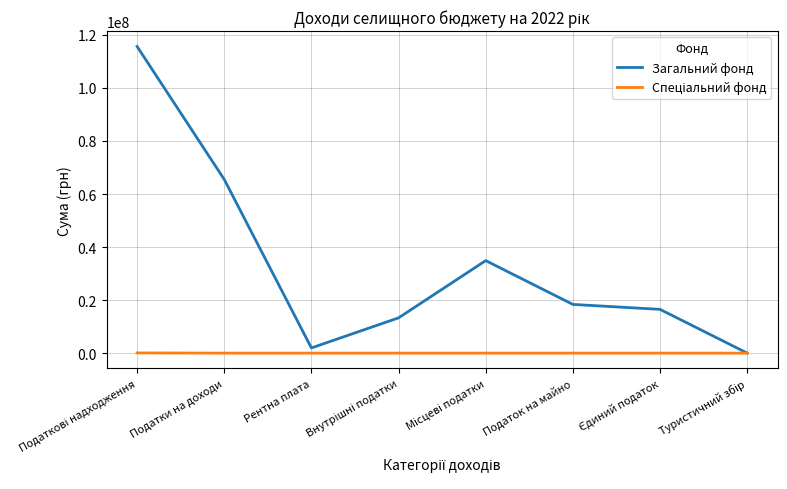

How many categories are shown in the chart?

8